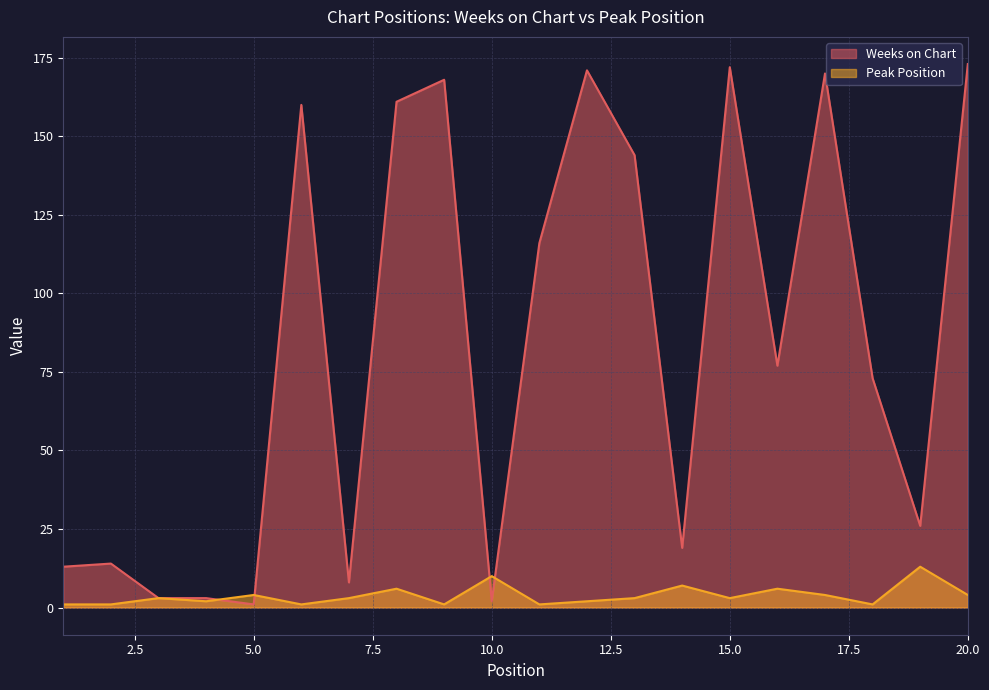

The value of Peak Position at 11 is 1. True or false?

True